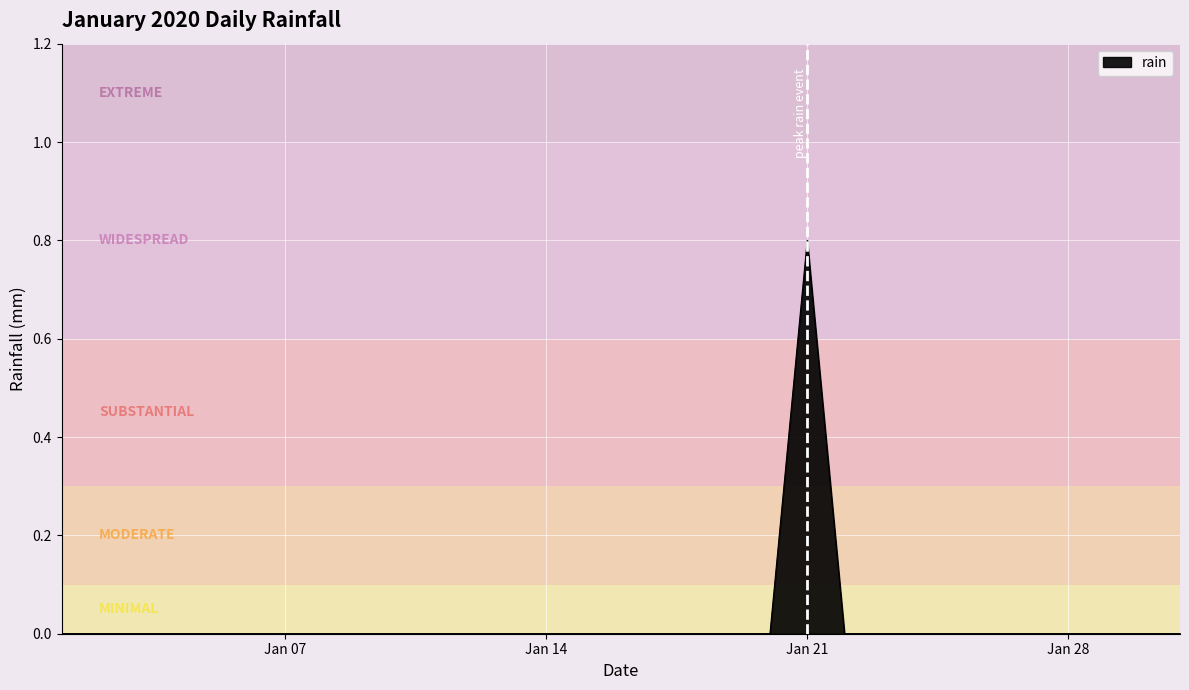

Reading right to left, list all the values displayed in this chart.

0.0	0.0	0.0	0.0	0.0	0.0	0.0	0.0	0.0	0.0	0.8	0.0	0.0	0.0	0.0	0.0	0.0	0.0	0.0	0.0	0.0	0.0	0.0	0.0	0.0	0.0	0.0	0.0	0.0	0.0	0.0